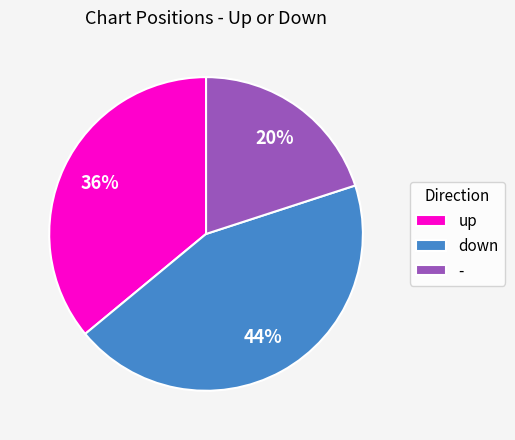

Which slice is the largest?

down